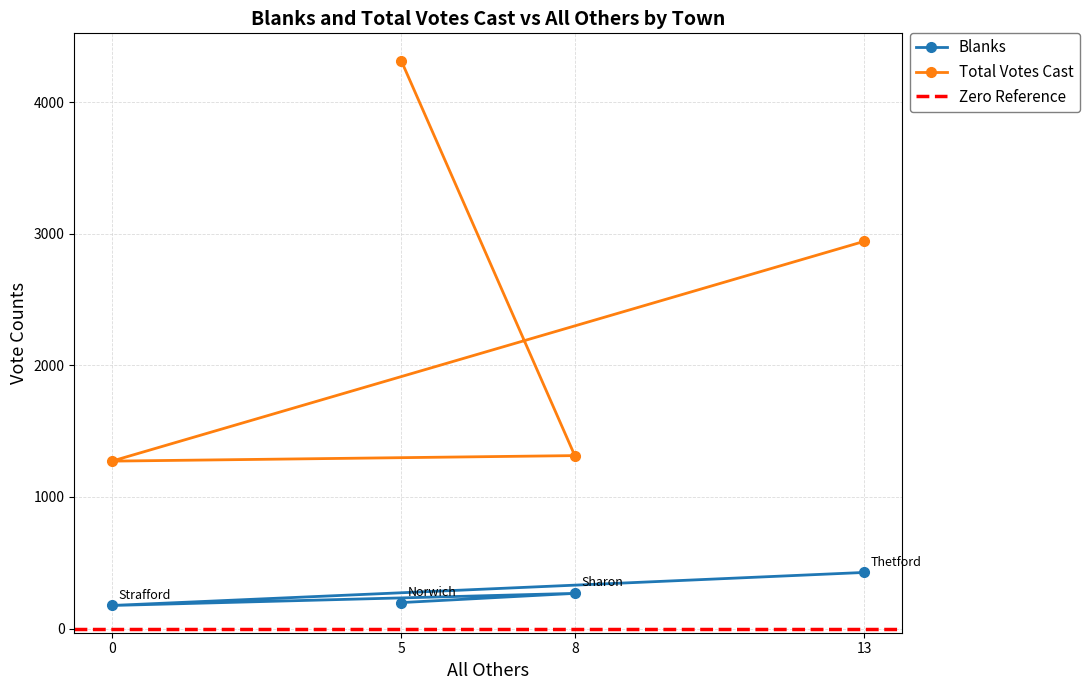

True or false: Total Votes Cast has a value of 2130 at 0.

False